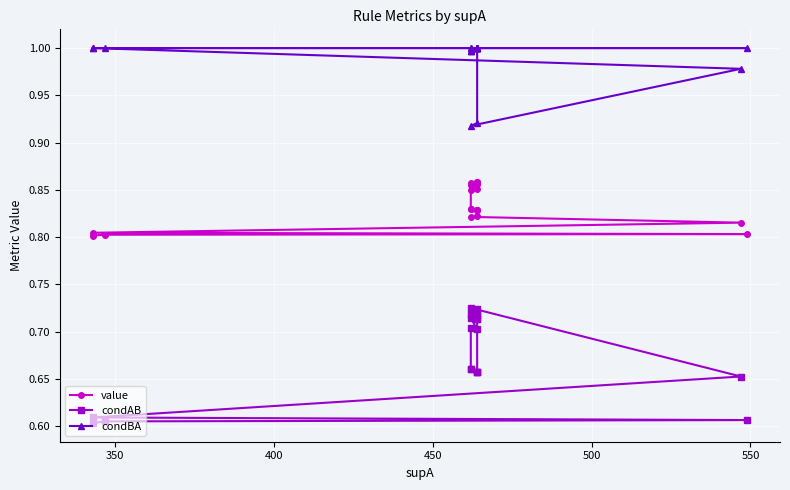

True or false: condAB and condBA intersect in this chart.

False